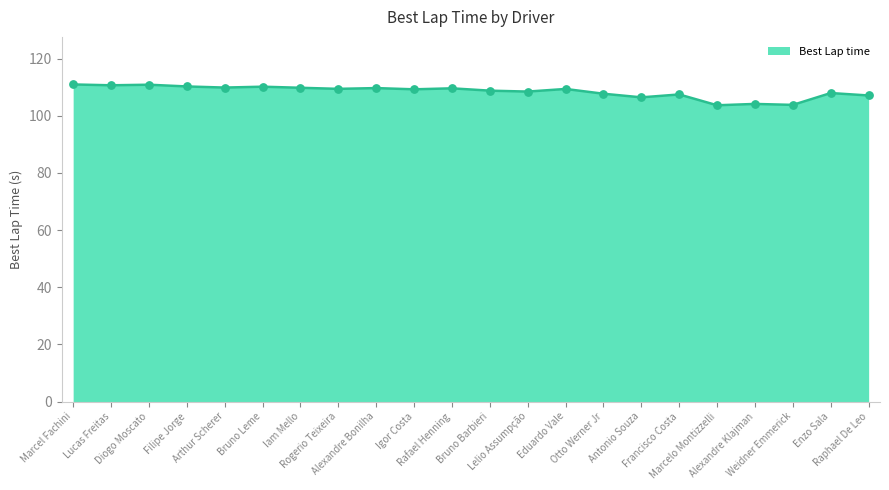

What is the ratio of the value at Filipe Jorge to the value at Igor Costa?

1.0